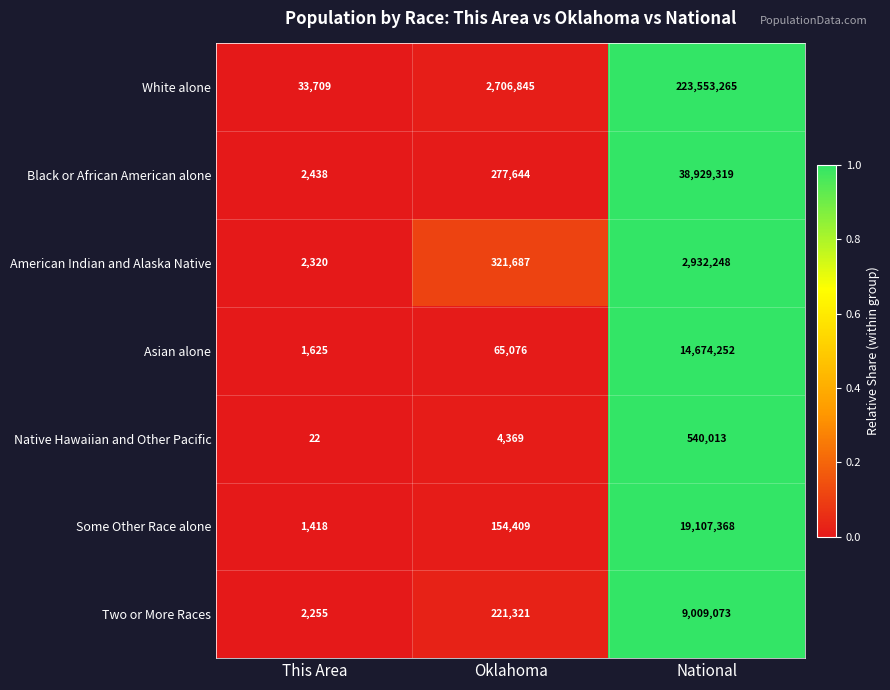

Which series changed the most between Oklahoma and National?

White alone